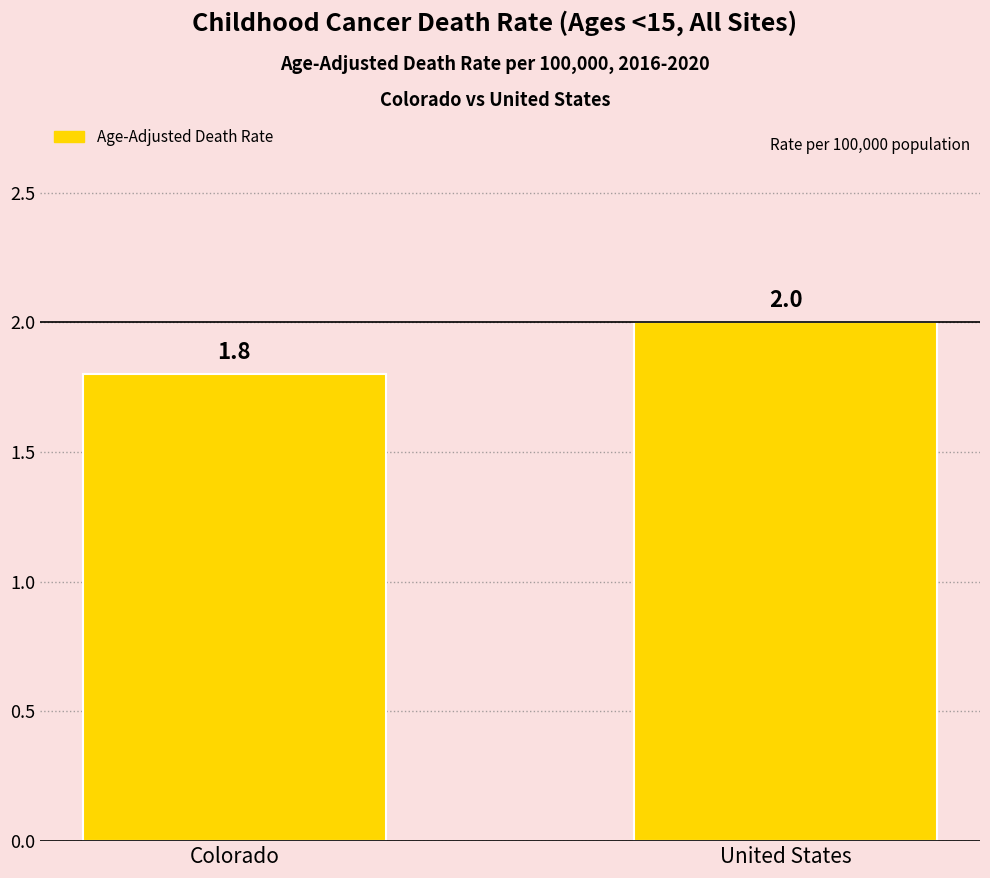

List the labels in order of value, largest first.

United States, Colorado